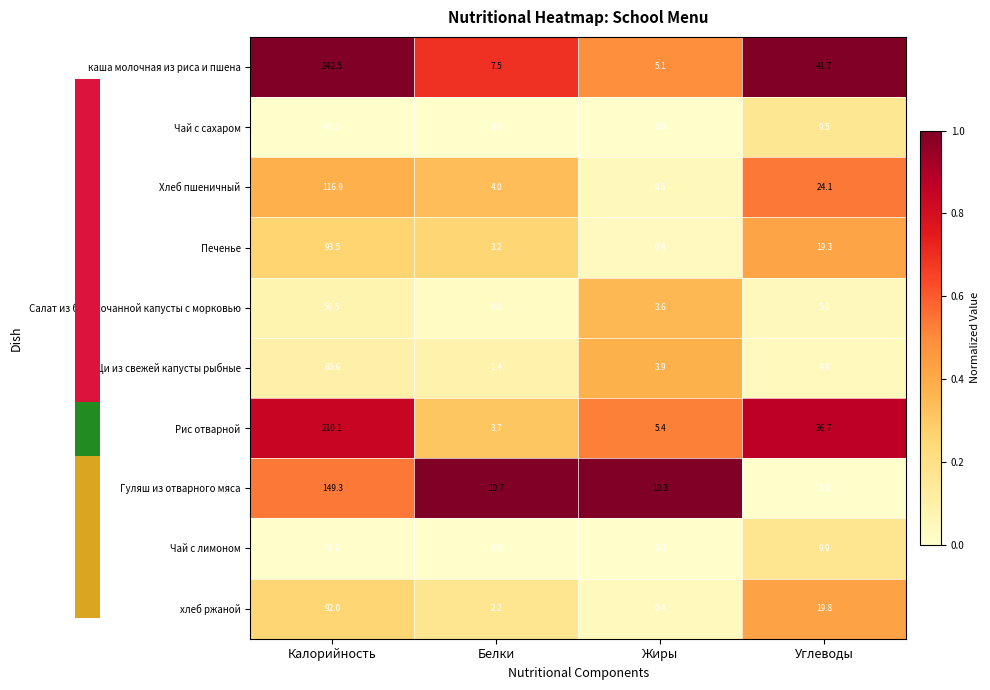

At which category is the sum across all series the highest?

Калорийность